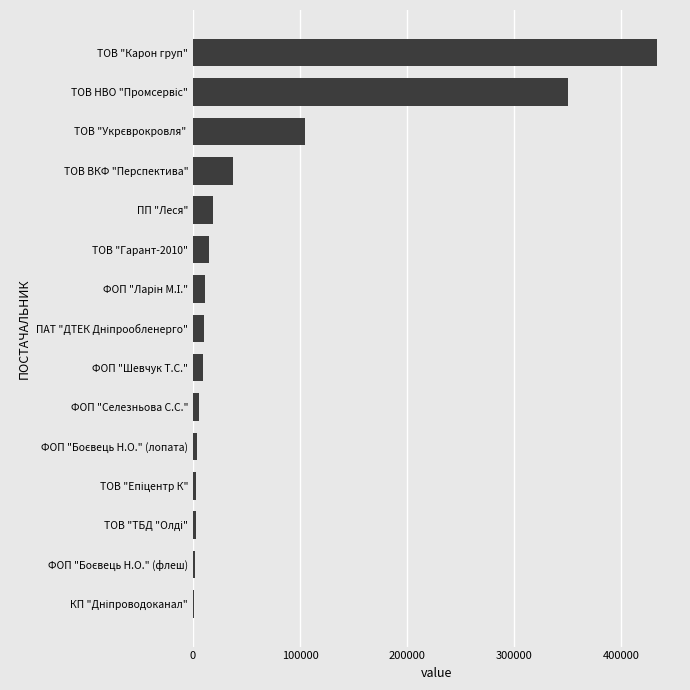

Does the chart contain stacked bars?

No